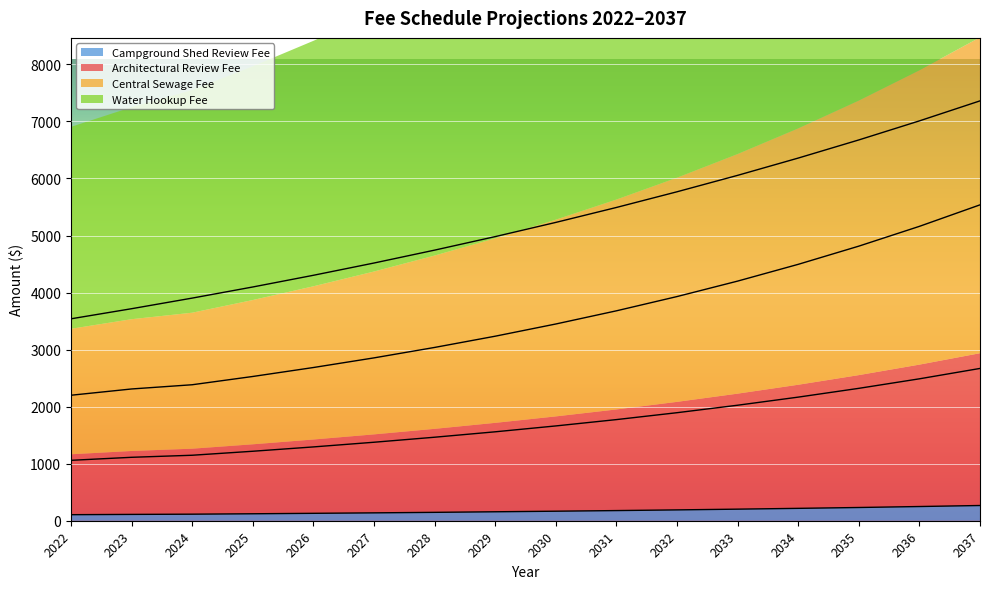

Rank the series by their maximum value, from lowest to highest.

Campground Shed Review Fee, Architectural Review Fee, Central Sewage Fee, Water Hookup Fee